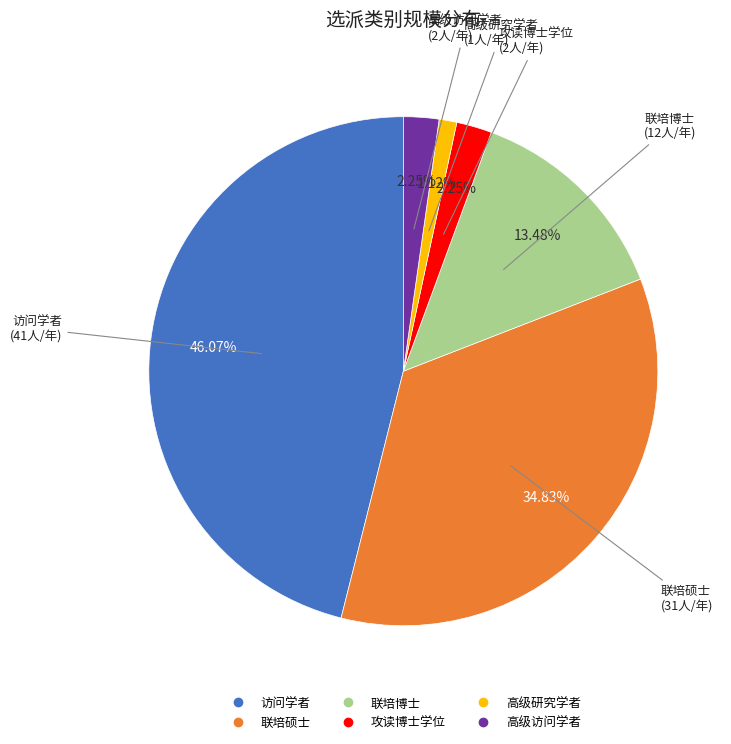

Is 联培硕士 the majority of the pie?

No